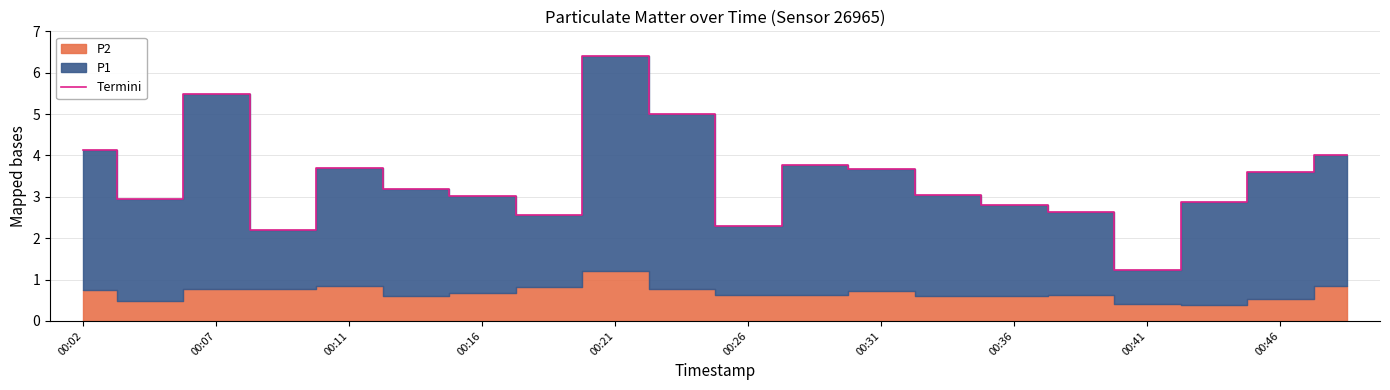

The Termini series shows 3.7 at 00:26. True or false?

False